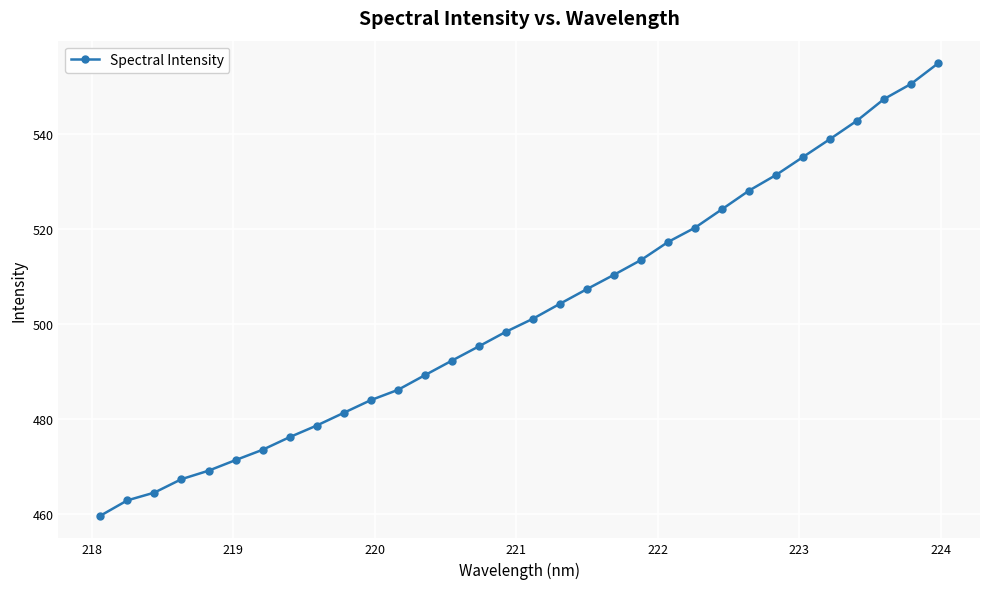

What is the value of the 7th point from the left?

473.6